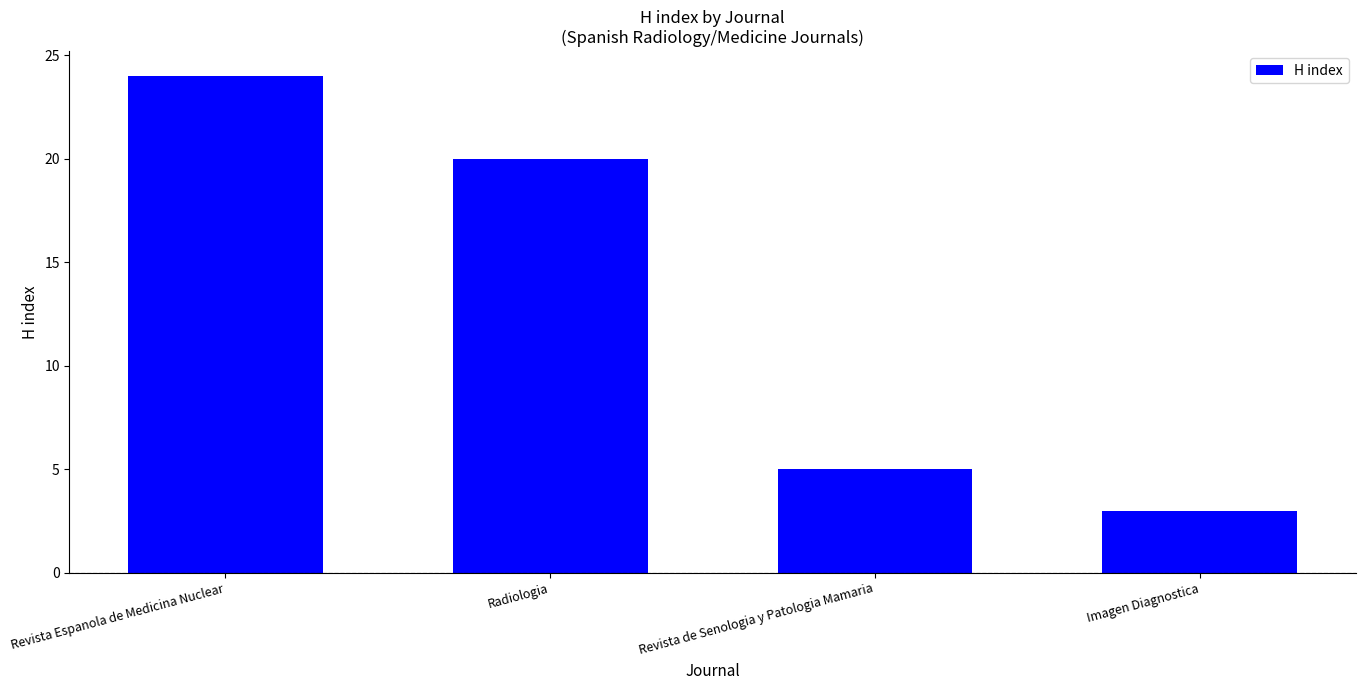

What is the difference between the values at Radiologia and Revista Espanola de Medicina Nuclear?

4